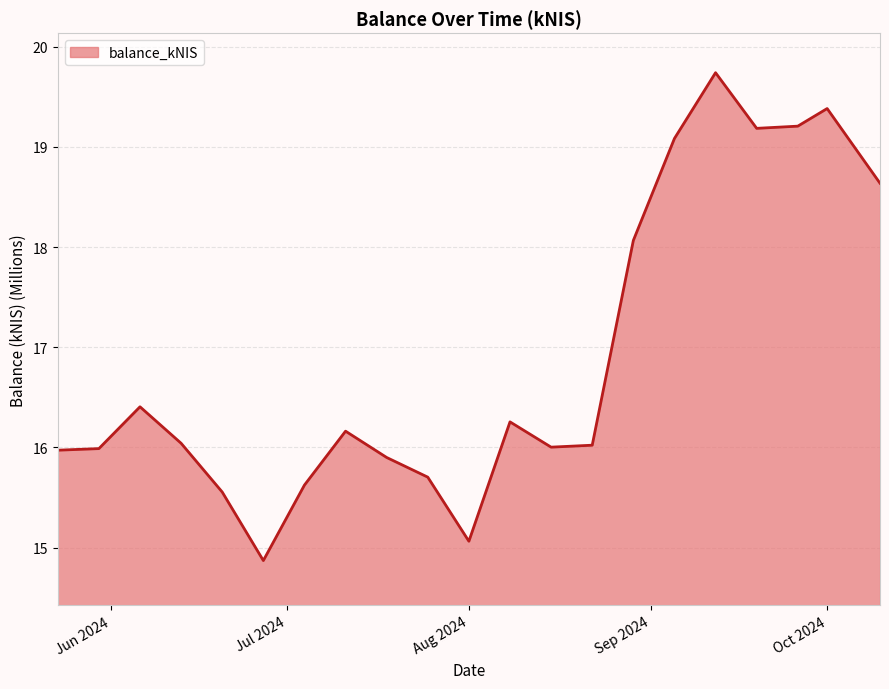

What is the minimum value shown in the chart?

14.9